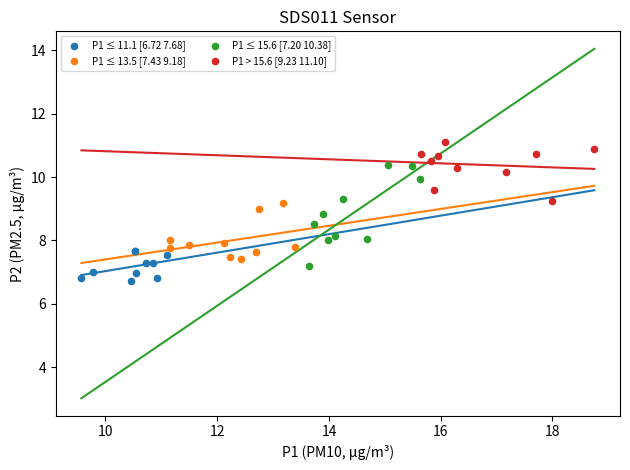

Which series reaches the maximum Y coordinate?

P1 > 15.6 [9.23 11.10]